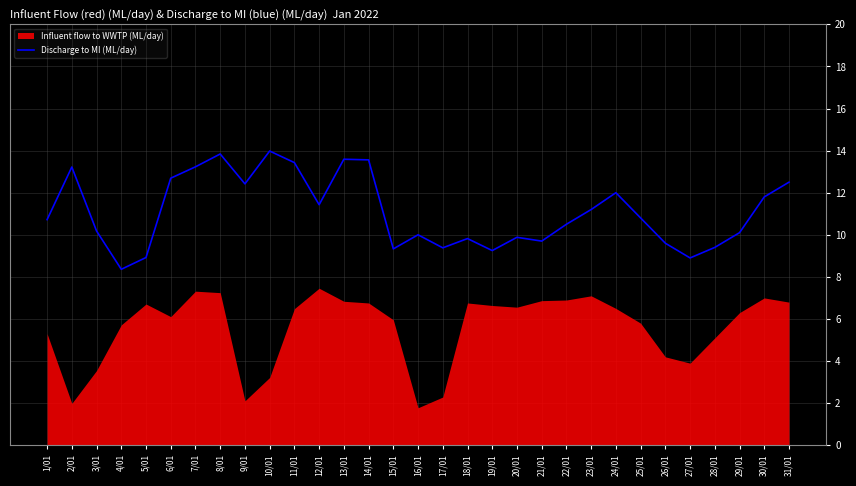

At which category does the data reach its first local valley?

4/01